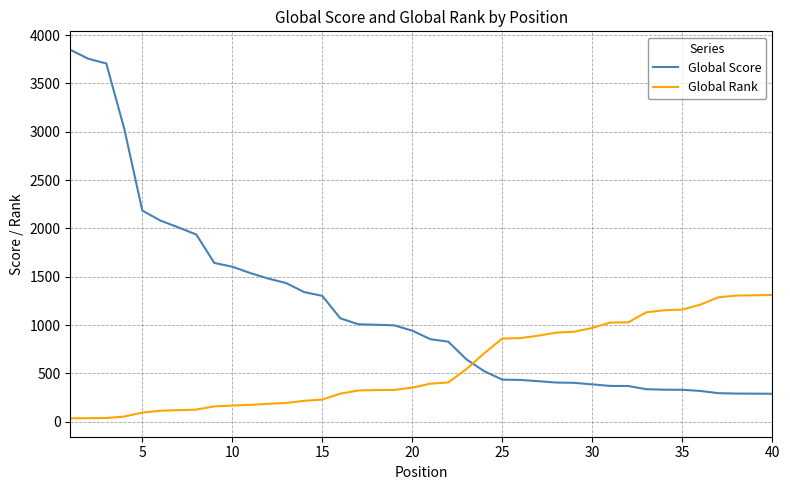

List the series in order of their peak value, lowest first.

Global Rank, Global Score